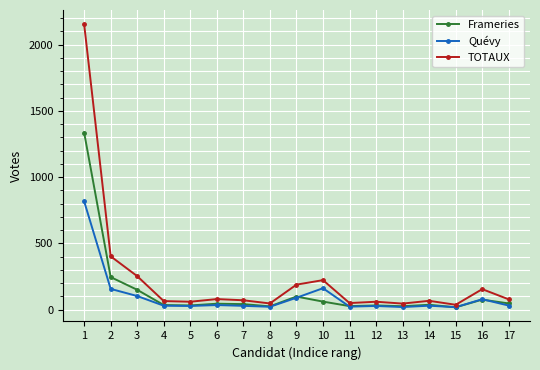

How many categories are shown in the chart?

17